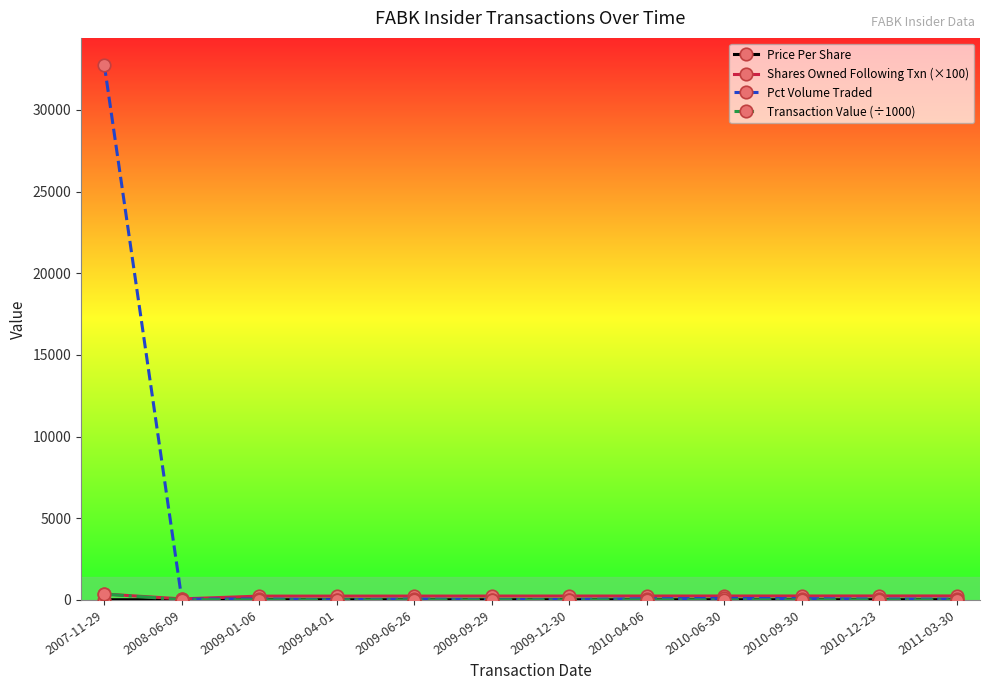

At which category is the sum across all series the highest?

2007-11-29